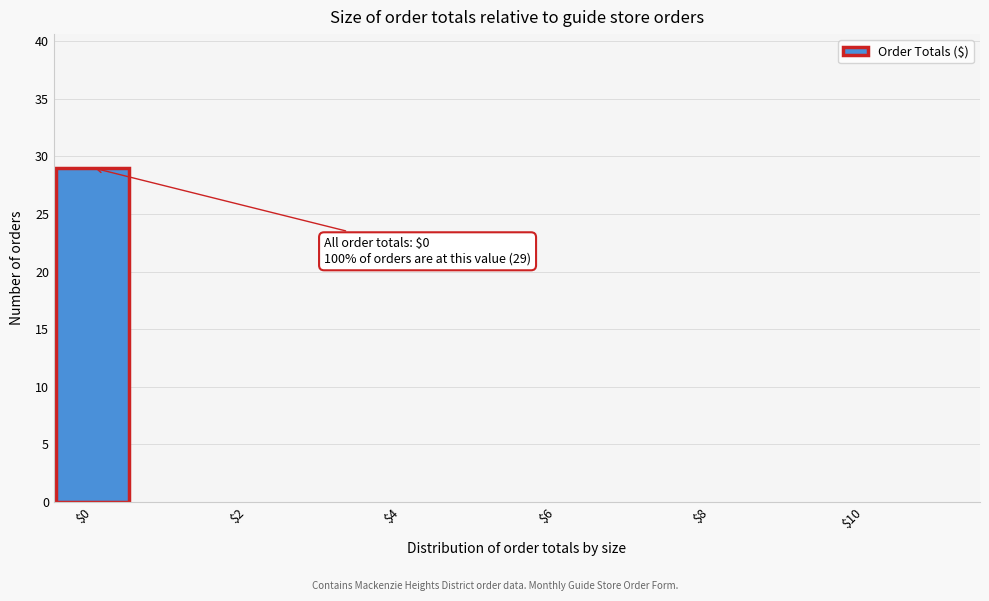

Which range on the x-axis has the tallest bar?

-0.5 to 0.5